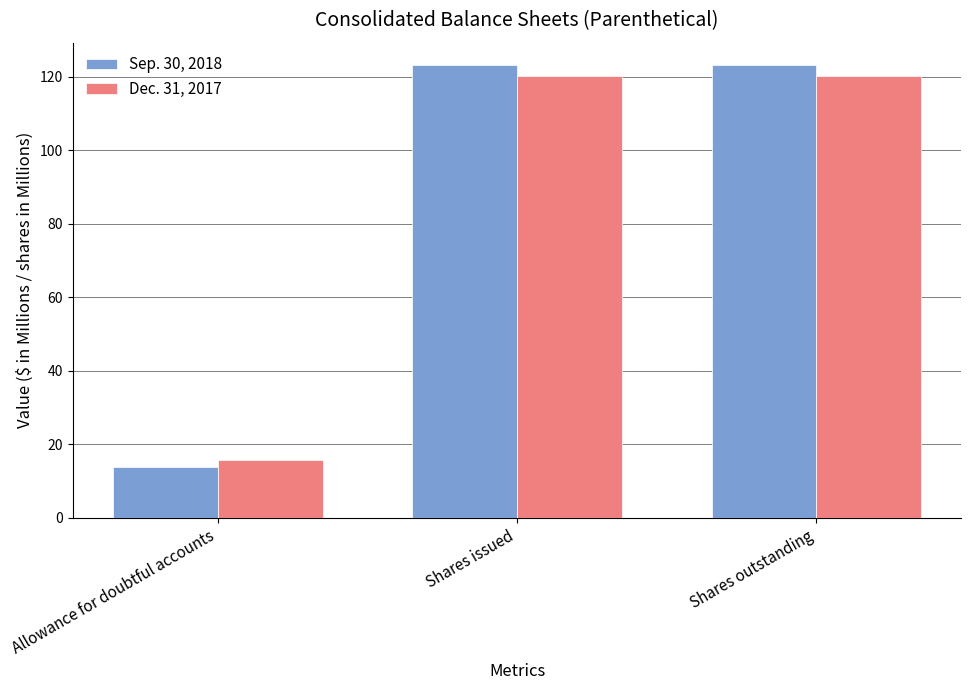

Read the Sep. 30, 2018 value at Shares outstanding.

123.1